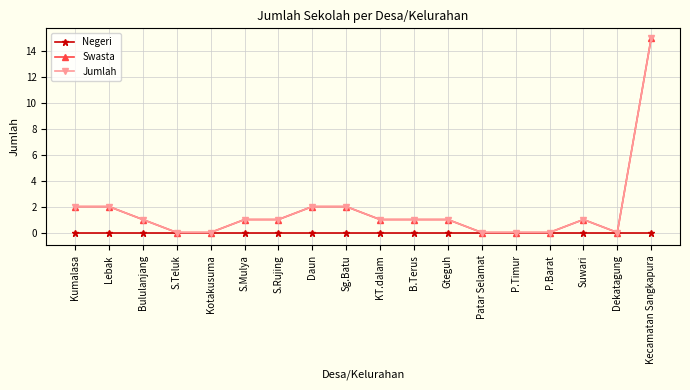

Which series has the widest spread of values?

Swasta